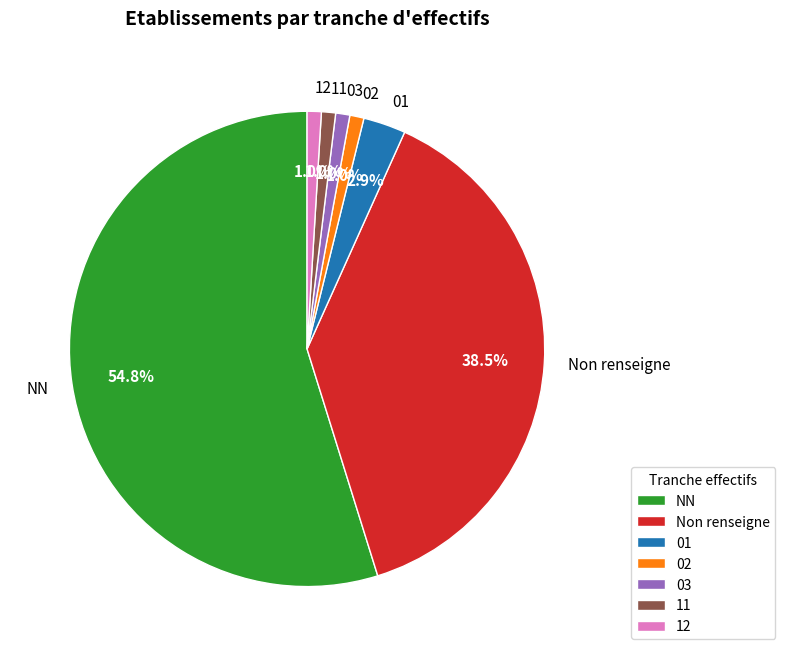

How much of the chart is everything except 01?

97.1%